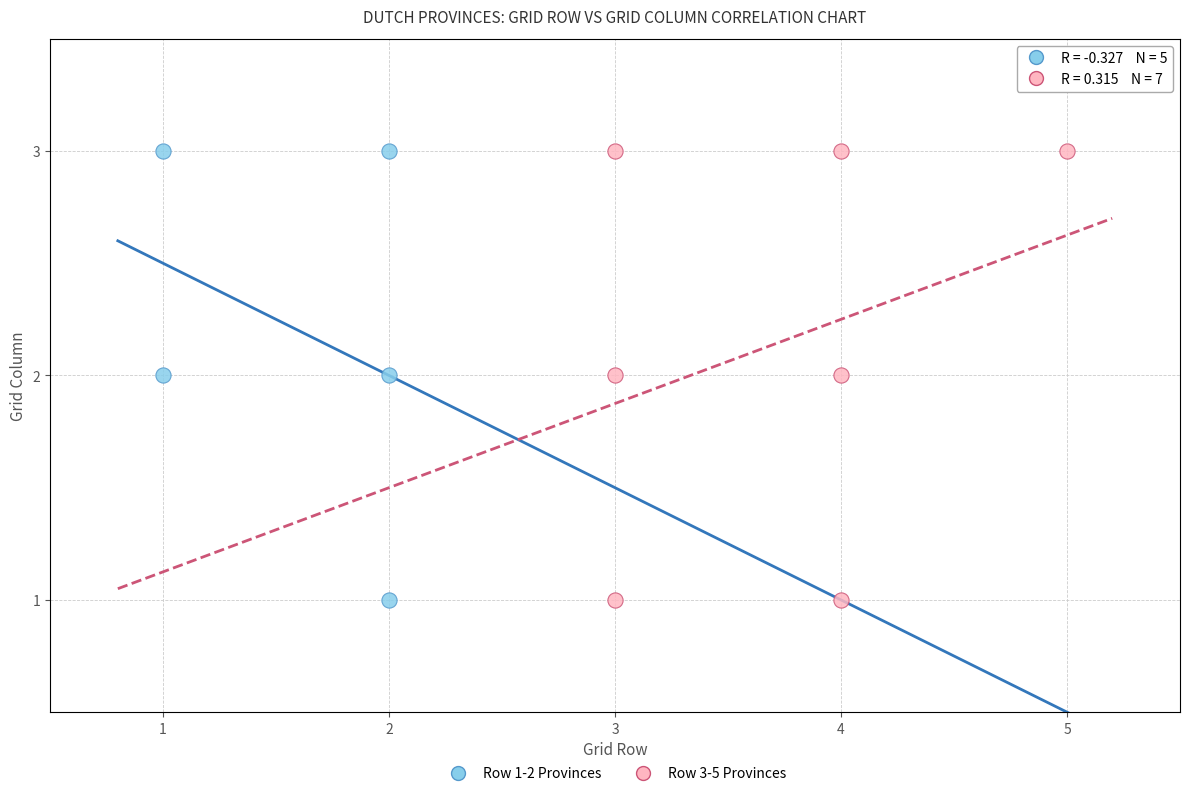

What are all the series names shown in the legend?

Row 1-2 Provinces, Row 3-5 Provinces